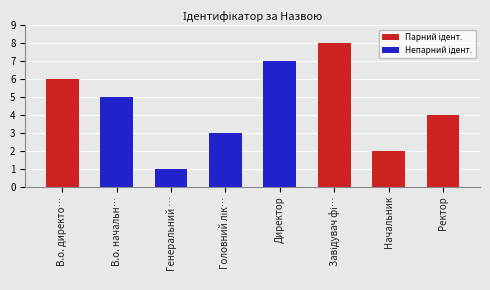

What is the difference between the values at Начальник and В.о. начальн…?

3